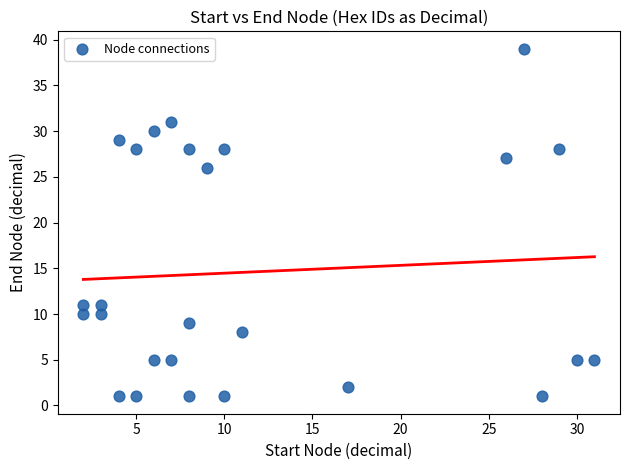

What is the range of X values (max minus min)?

29